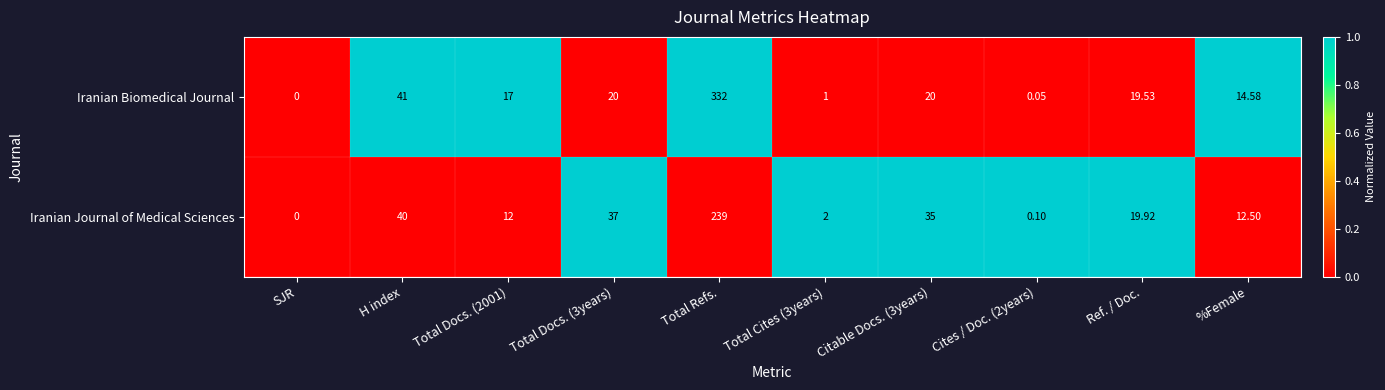

At which category is the sum across all series the highest?

Total Refs.